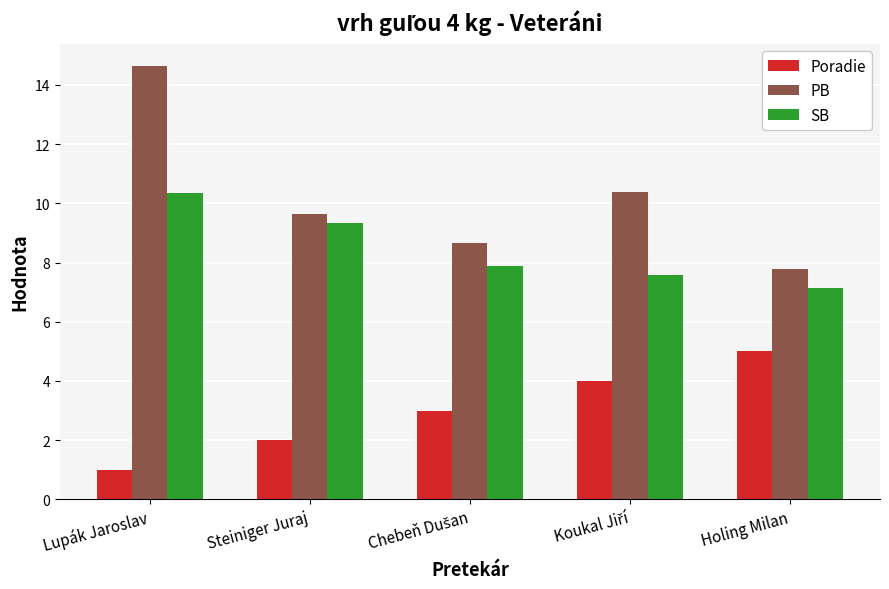

Read the Poradie value at Holing Milan.

5.0